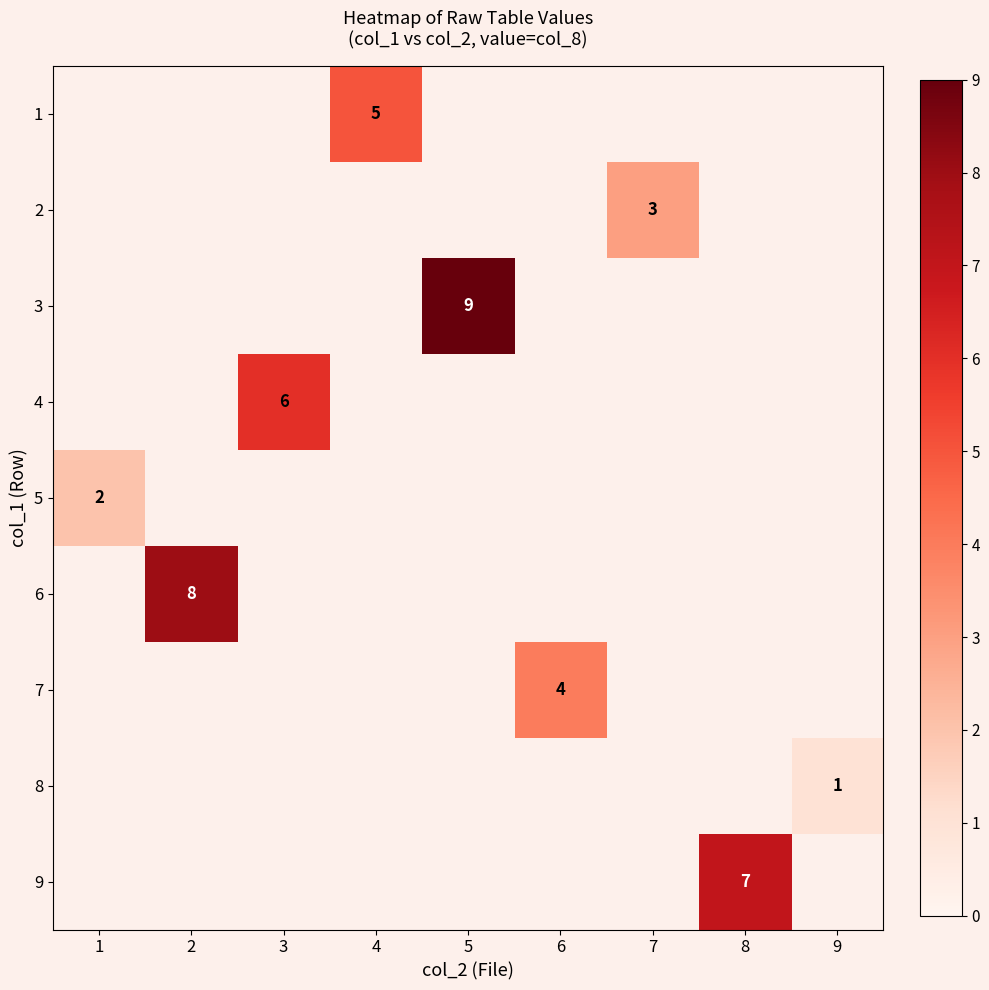

What is the minimum value shown in the chart?

1.0